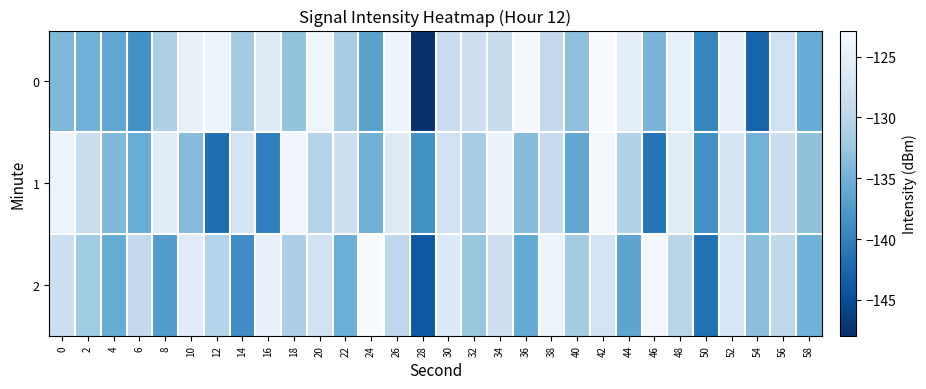

Count the number of categories in the chart.

30